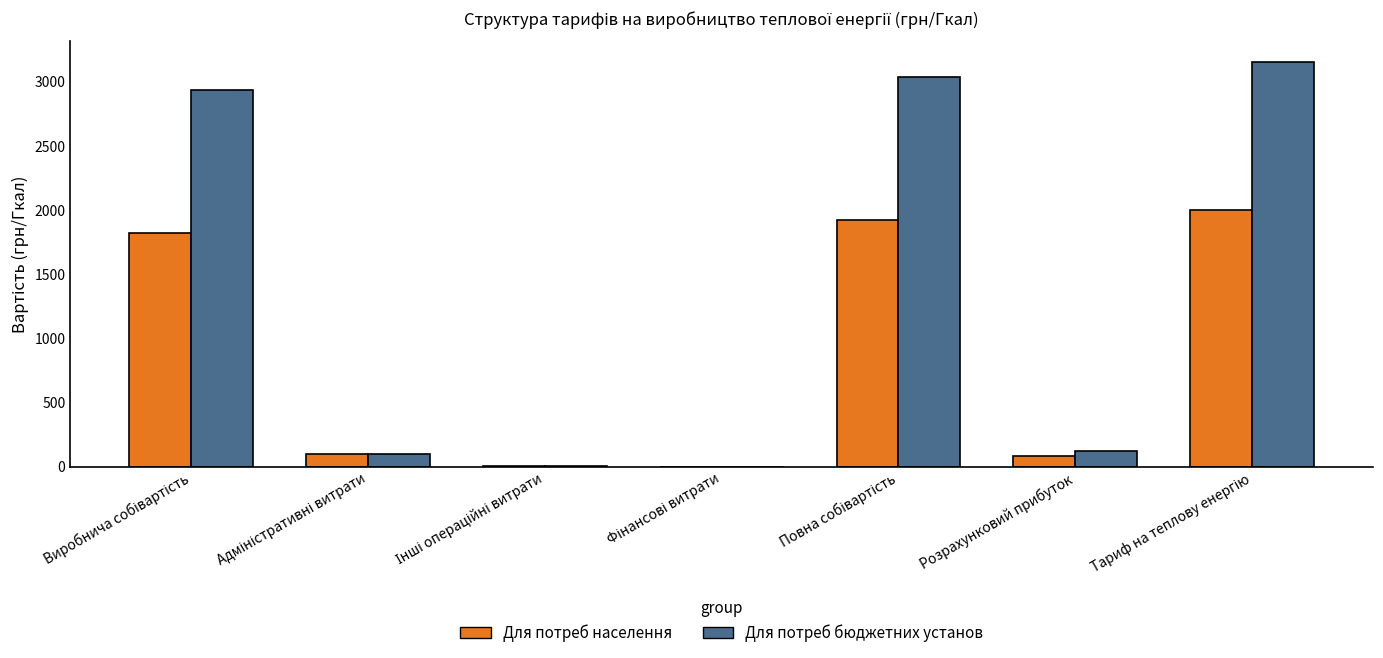

What are all the series names shown in the legend?

Для потреб населення, Для потреб бюджетних установ